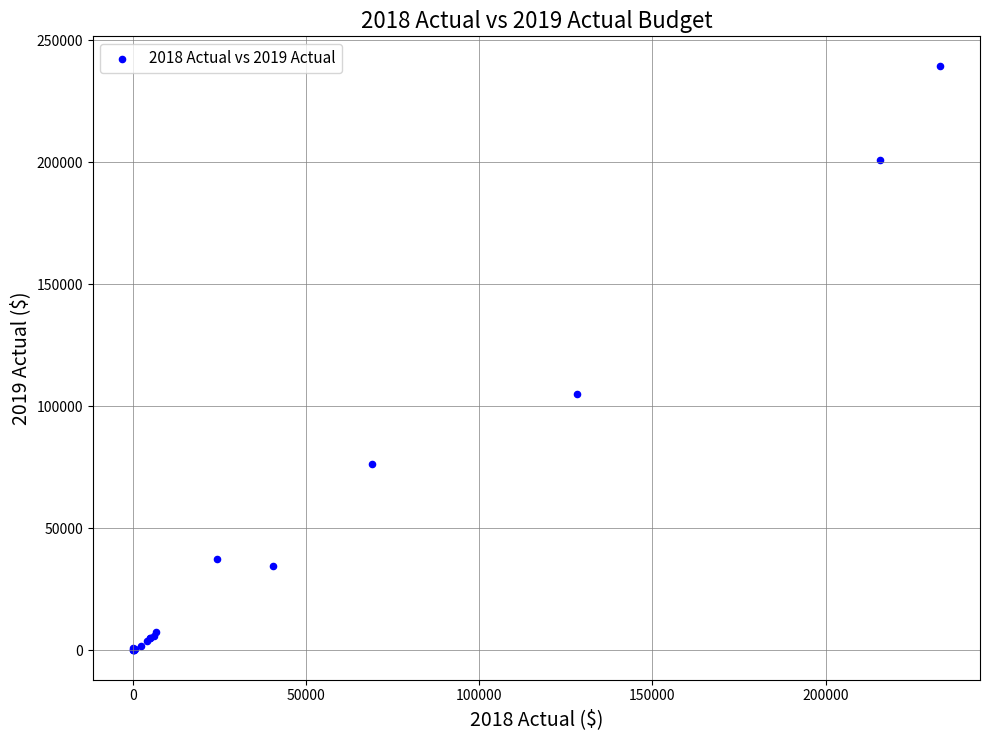

What Y value in the scatter plot is closest to 119798?

105140.5